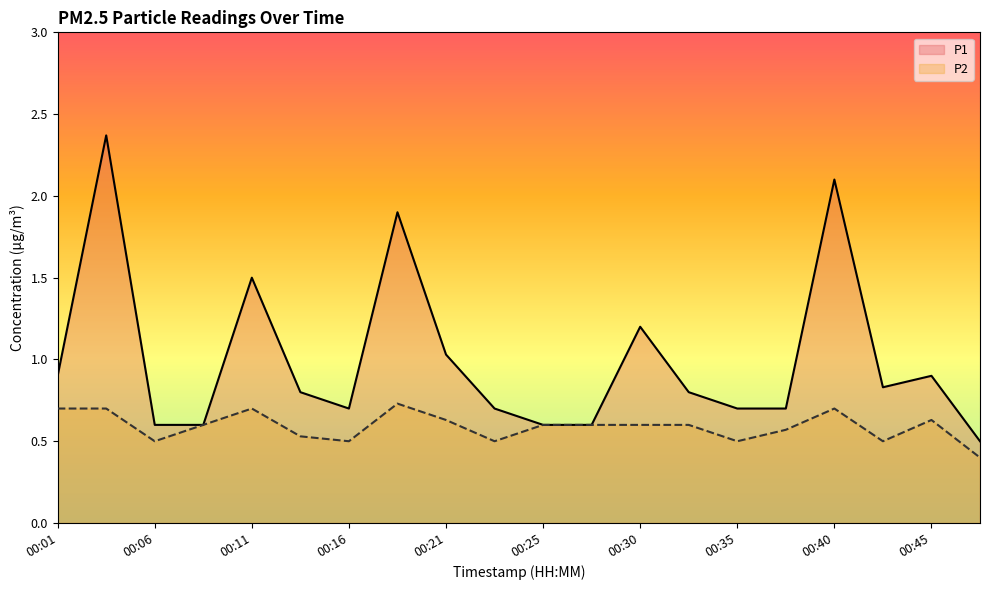

Which series has the largest range (max minus min)?

P1